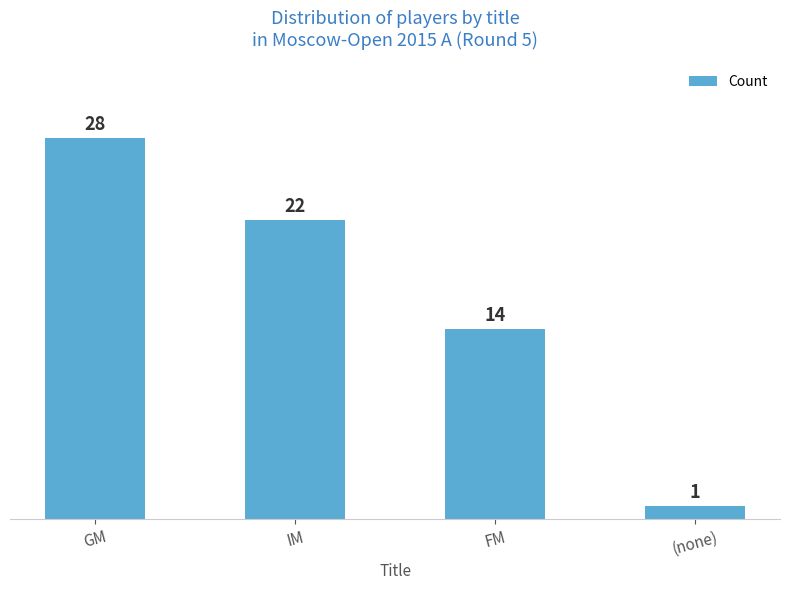

Reading right to left, list all the values displayed in this chart.

1	14	22	28